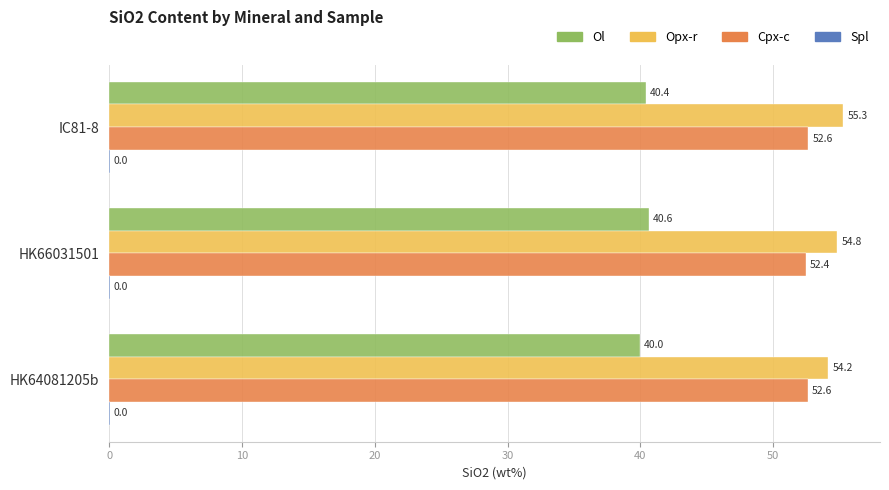

How many Opx-r values are between 54 and 55?

2